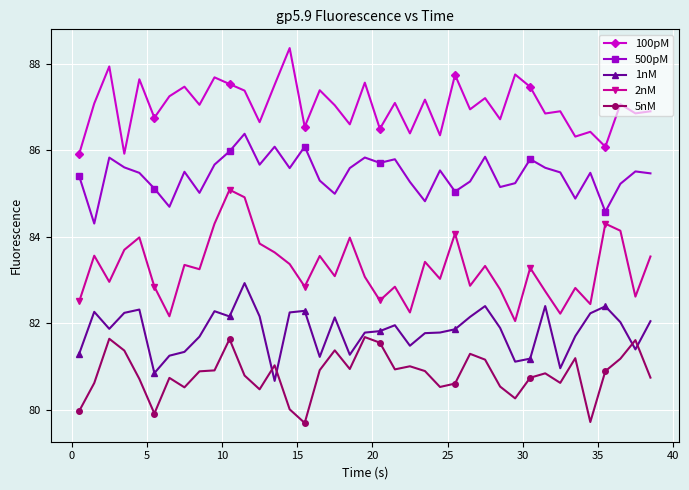

True or false: 5nM has more than 2 interior local peaks.

True